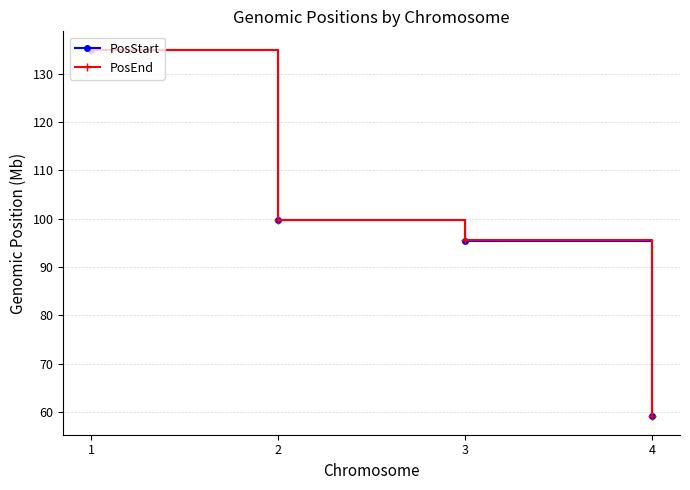

The value of PosStart at 2 is 99.7. True or false?

True